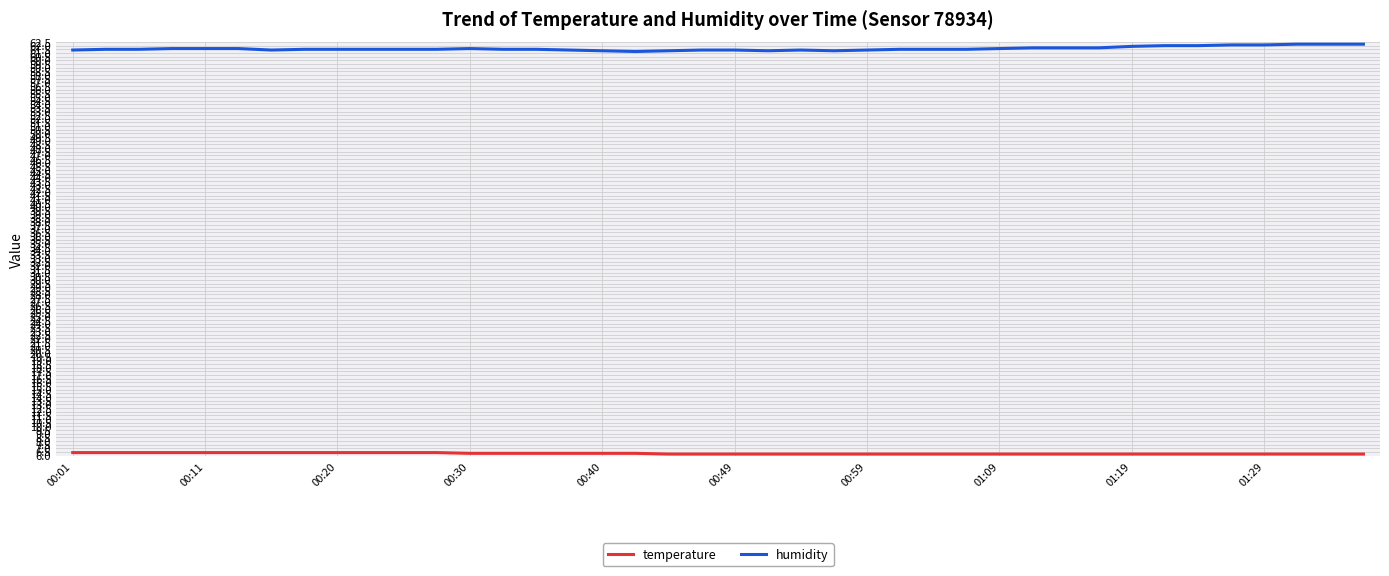

What is the maximum value for humidity?

62.2